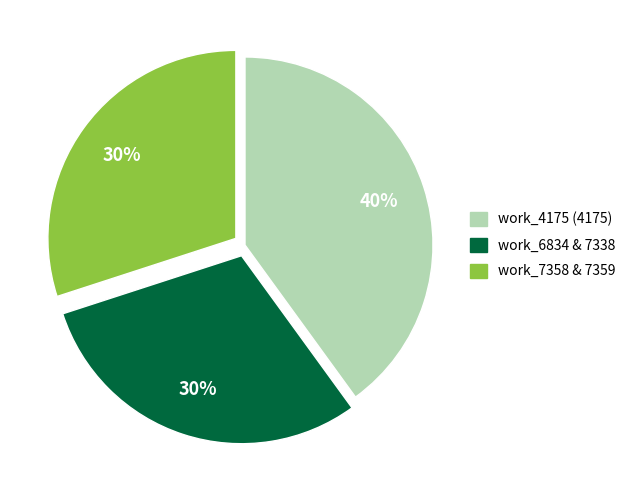

Is there a majority slice in this chart?

No